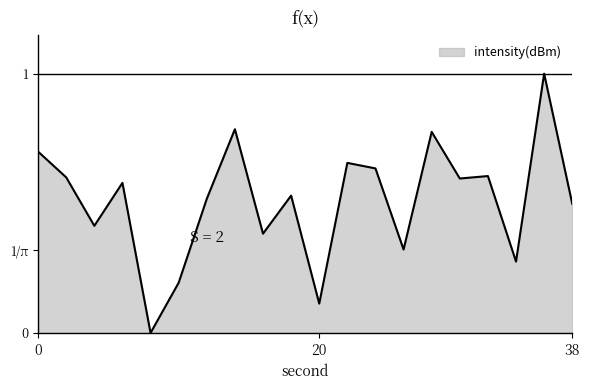

Is this an area chart (filled region under the line)?

Yes